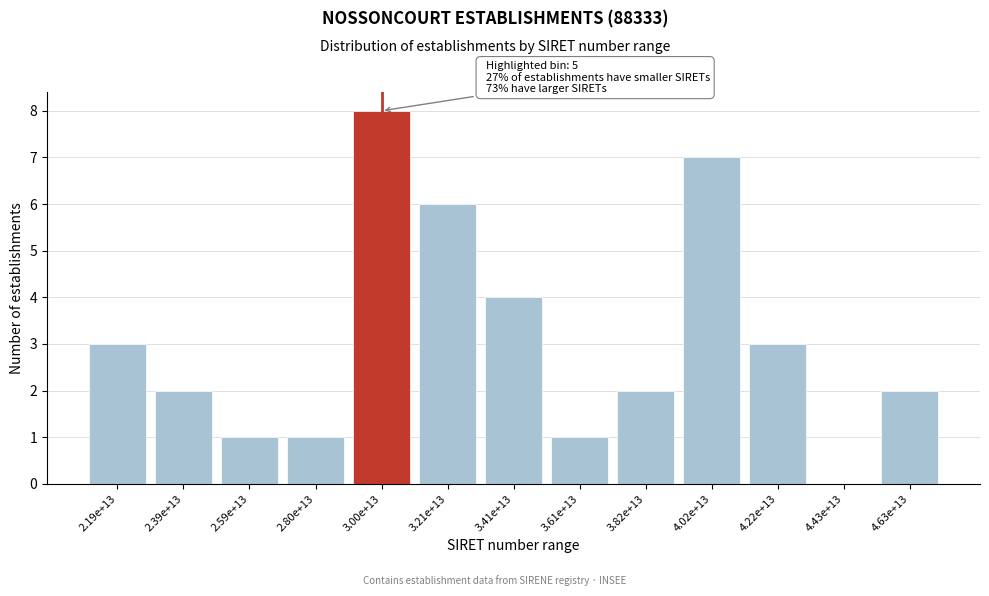

What is the sum of all values?

40